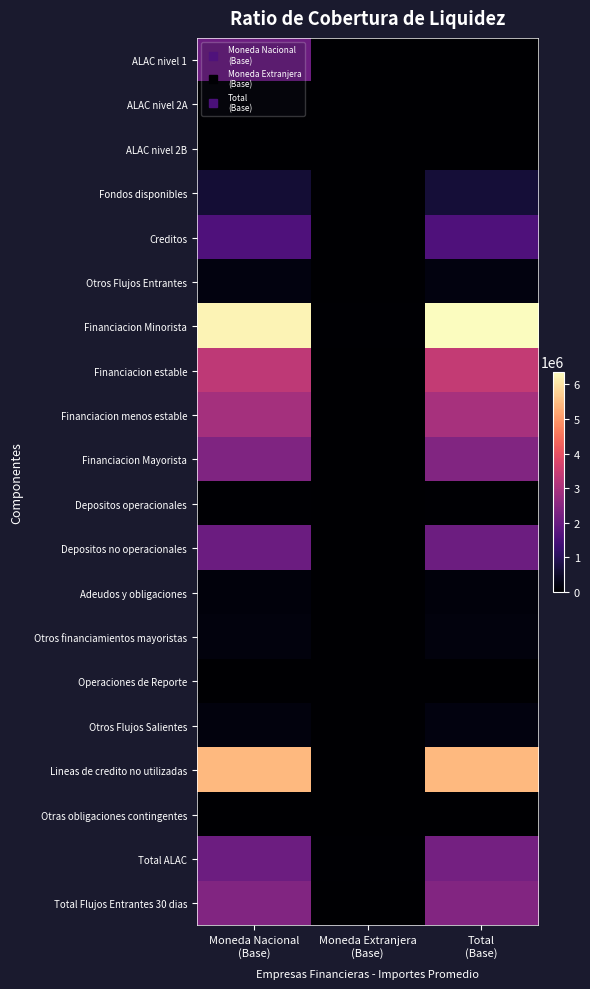

At which category does the chart reach its minimum across all series?

Moneda Extranjera
(Base)